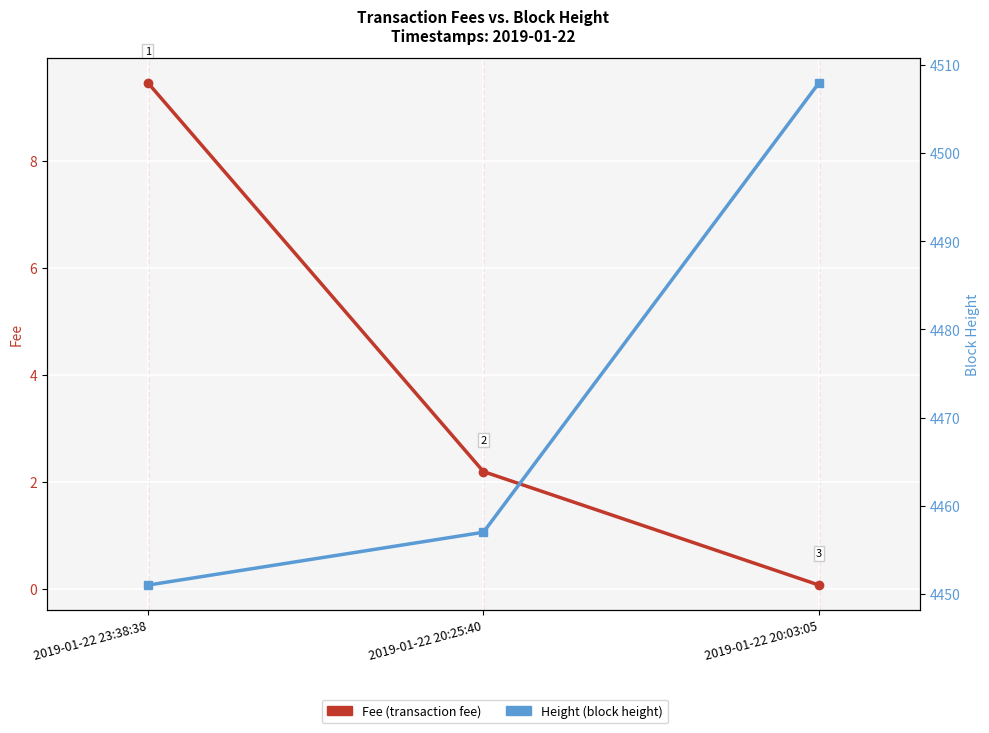

What are all the series names shown in the legend?

Fee, Height